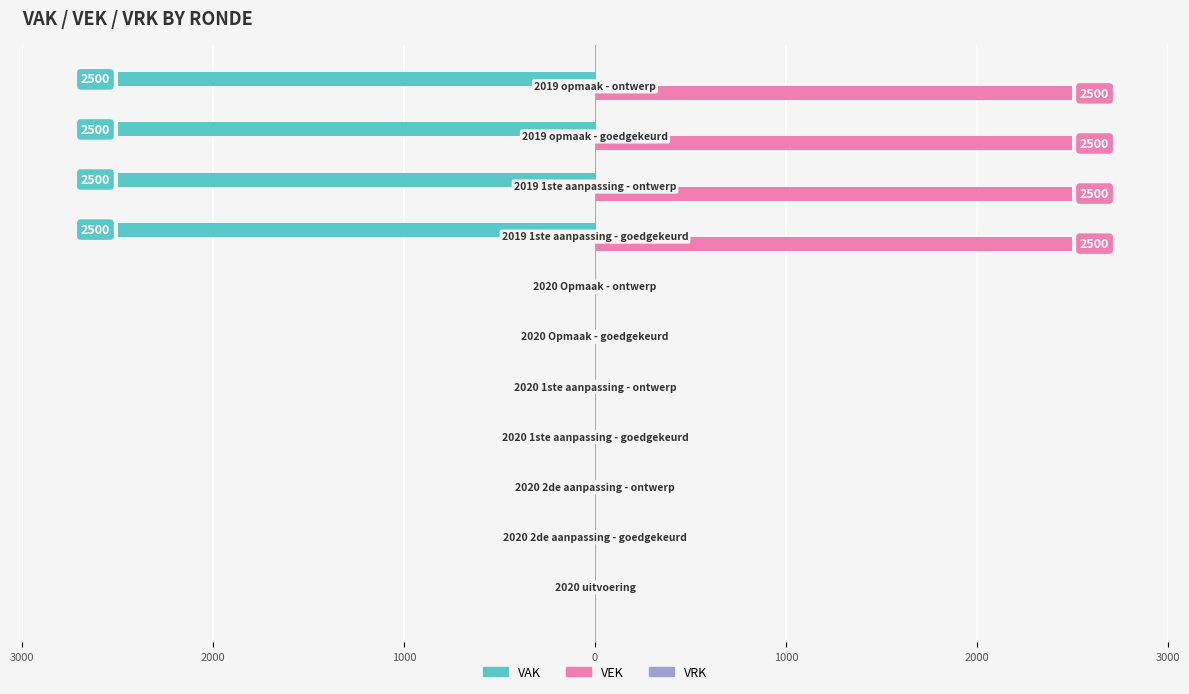

Which series has the largest total across all categories?

VEK